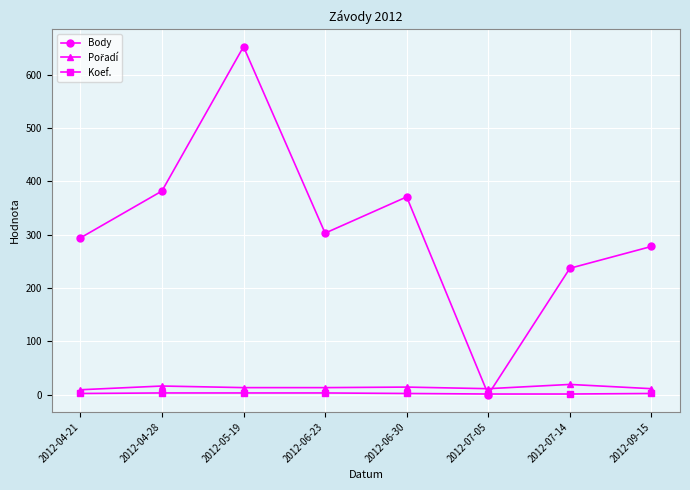

What position from the right is 2012-04-28?

7